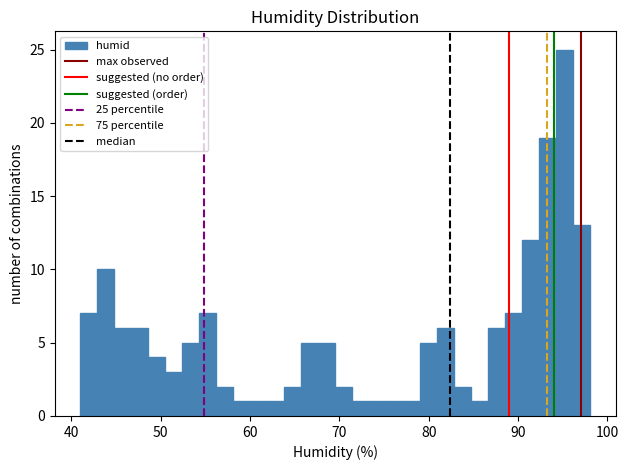

Read against the x-axis, roughly where is the centre of the tallest bar?

95